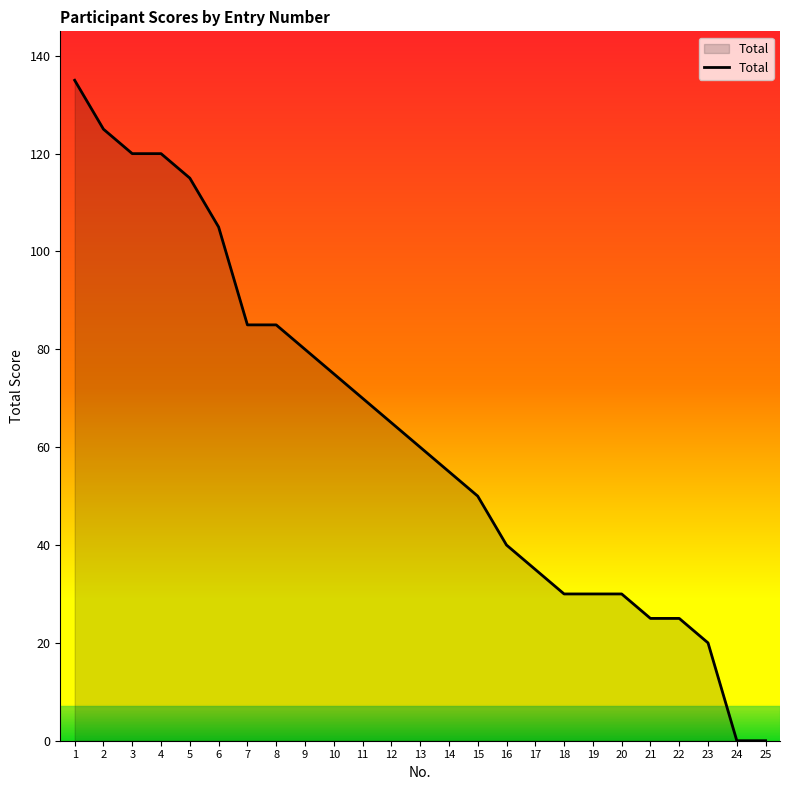

Which label corresponds to the largest value in the chart?

1